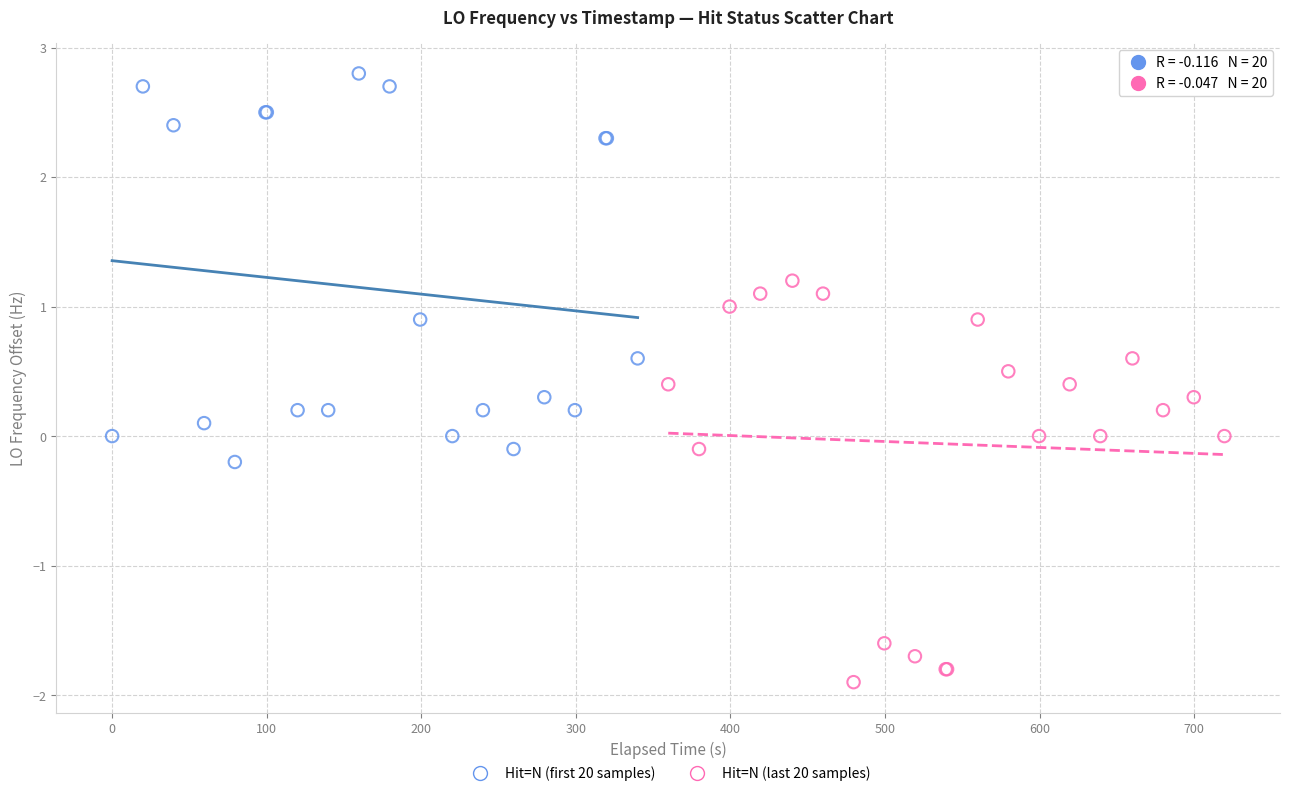

Which series contains the lowest Y value?

Hit=N (last 20 samples)